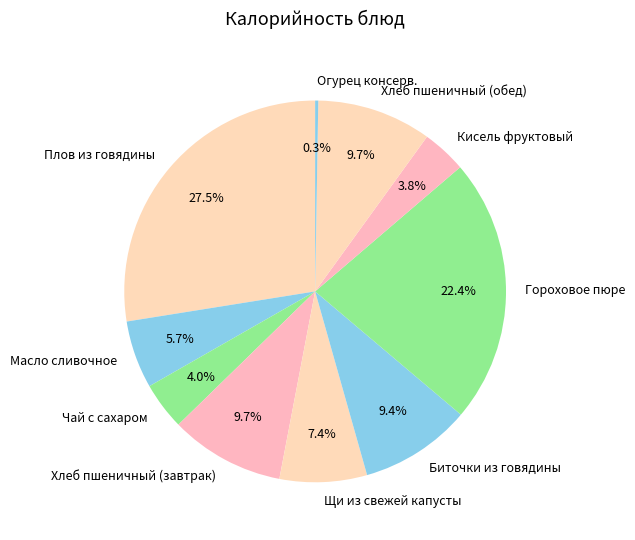

Combined, what portion of the pie is Щи из свежей капусты and Гороховое пюре?

29.8%